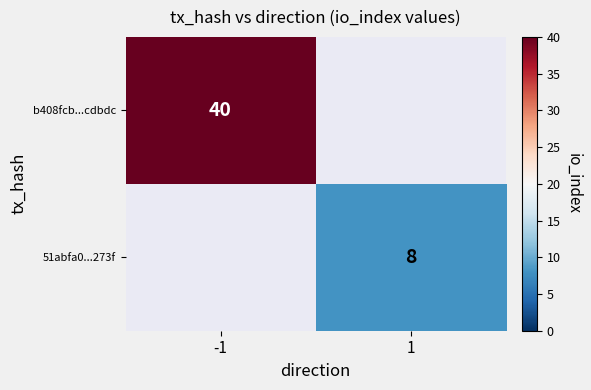

How many distinct data groups are displayed?

2